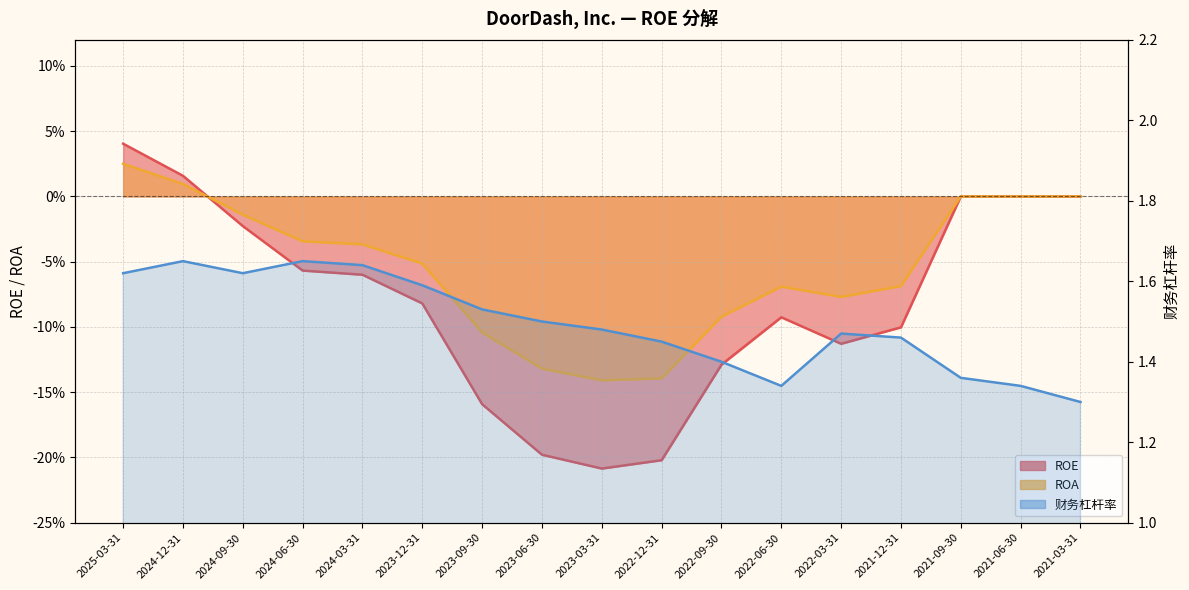

What value does the ROE series have at 2023-09-30?

-0.2